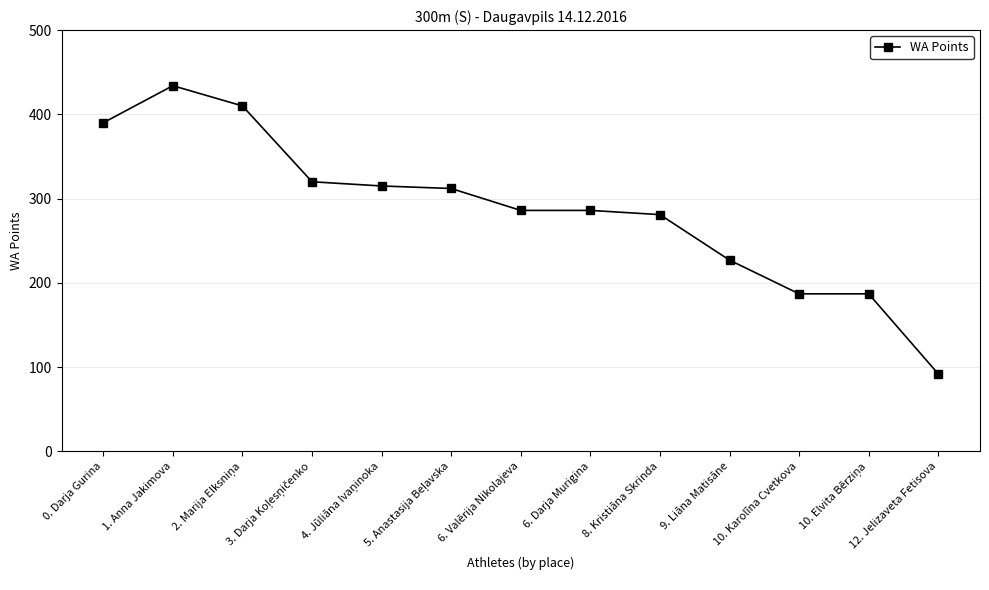

True or false: the data has more than 0 interior local peaks.

True